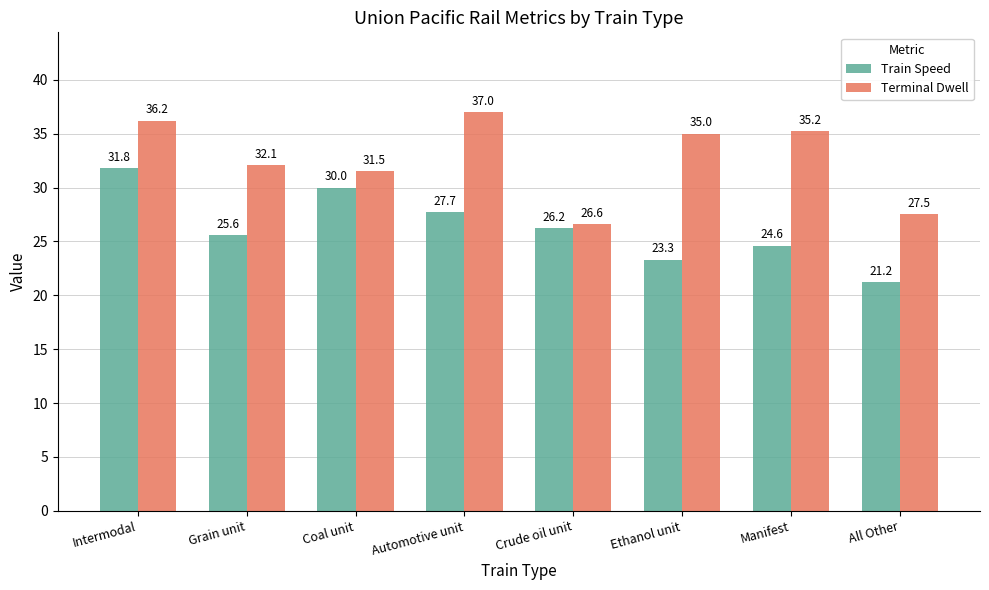

Reading left to right, extract all data points from this chart.

Train Speed: Intermodal=31.8	Grain unit=25.6	Coal unit=30.0	Automotive unit=27.7	Crude oil unit=26.2	Ethanol unit=23.3	Manifest=24.6	All Other=21.2
Terminal Dwell: Intermodal=36.2	Grain unit=32.1	Coal unit=31.5	Automotive unit=37.0	Crude oil unit=26.6	Ethanol unit=35.0	Manifest=35.2	All Other=27.5